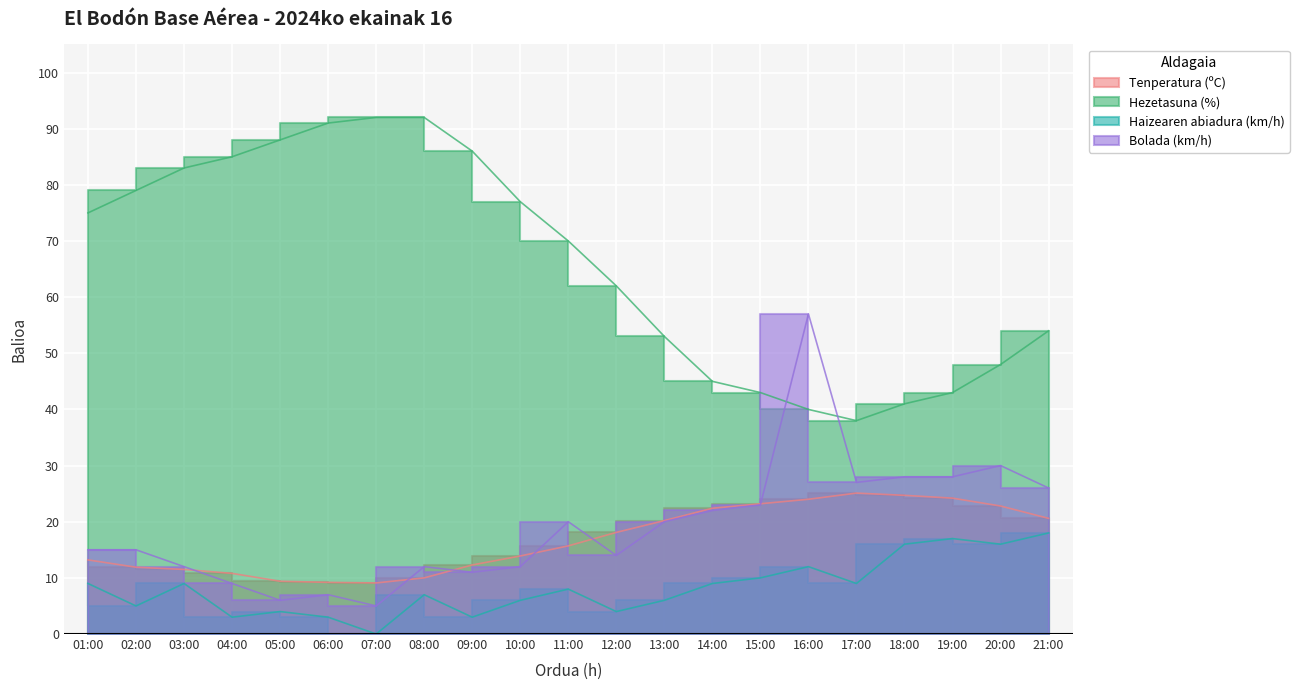

Is it true that Hezetasuna (%) equals 53.0 at 13:00?

True